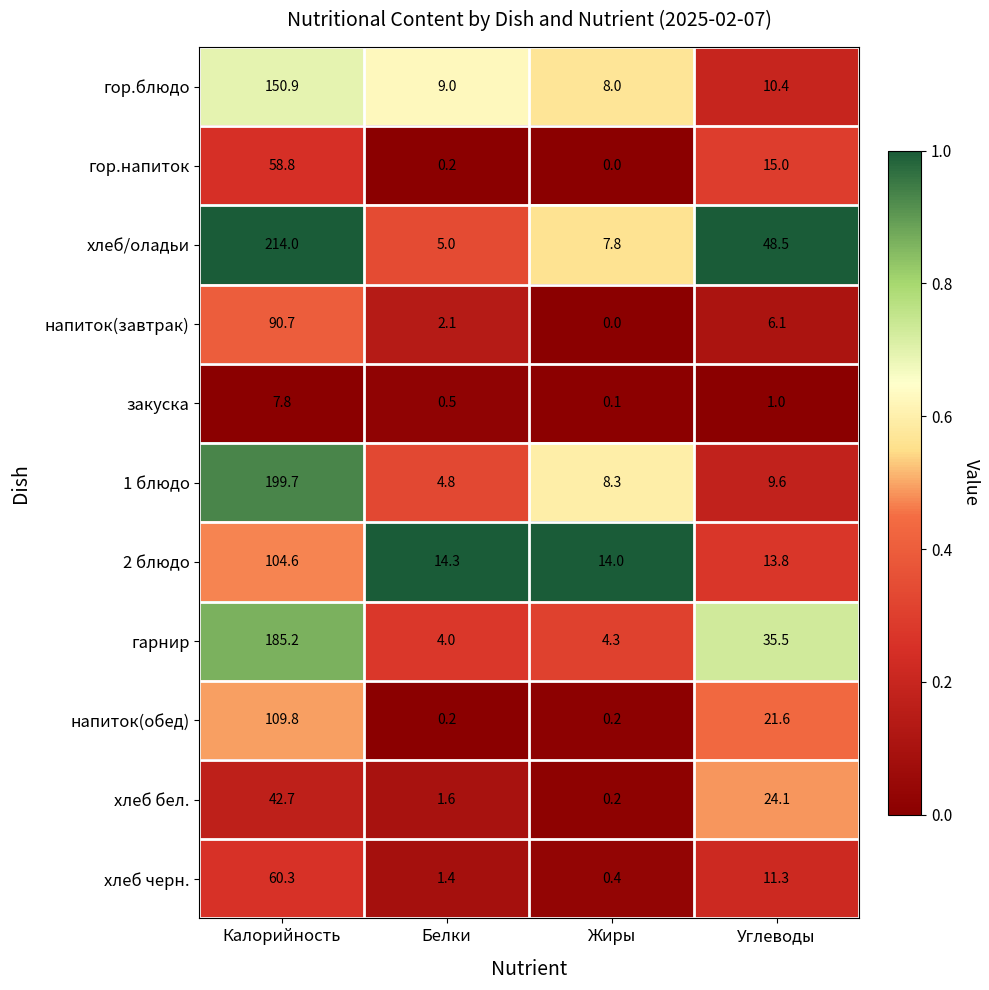

Which series has the widest spread of values?

хлеб/оладьи